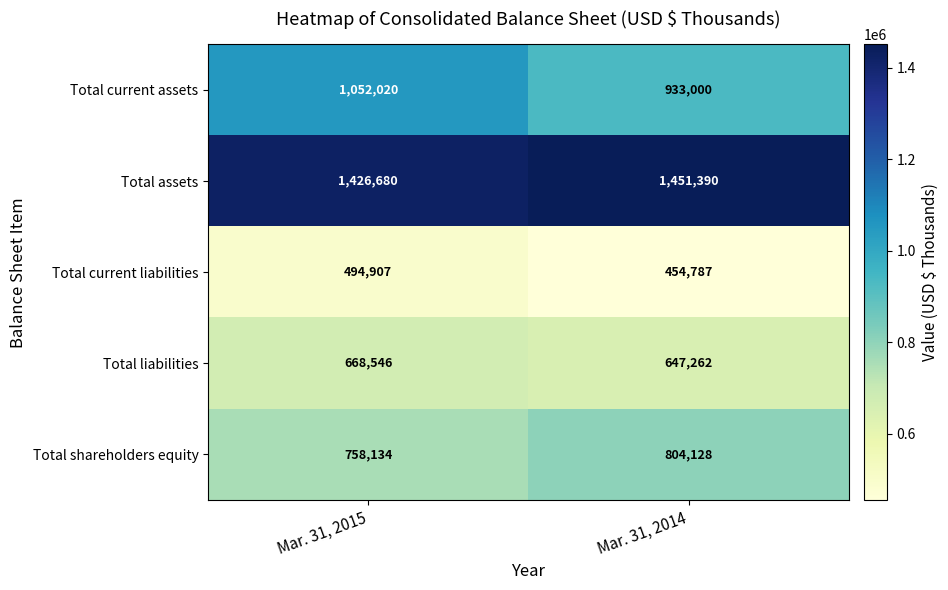

Which category has the lowest value across all series?

Mar. 31, 2014